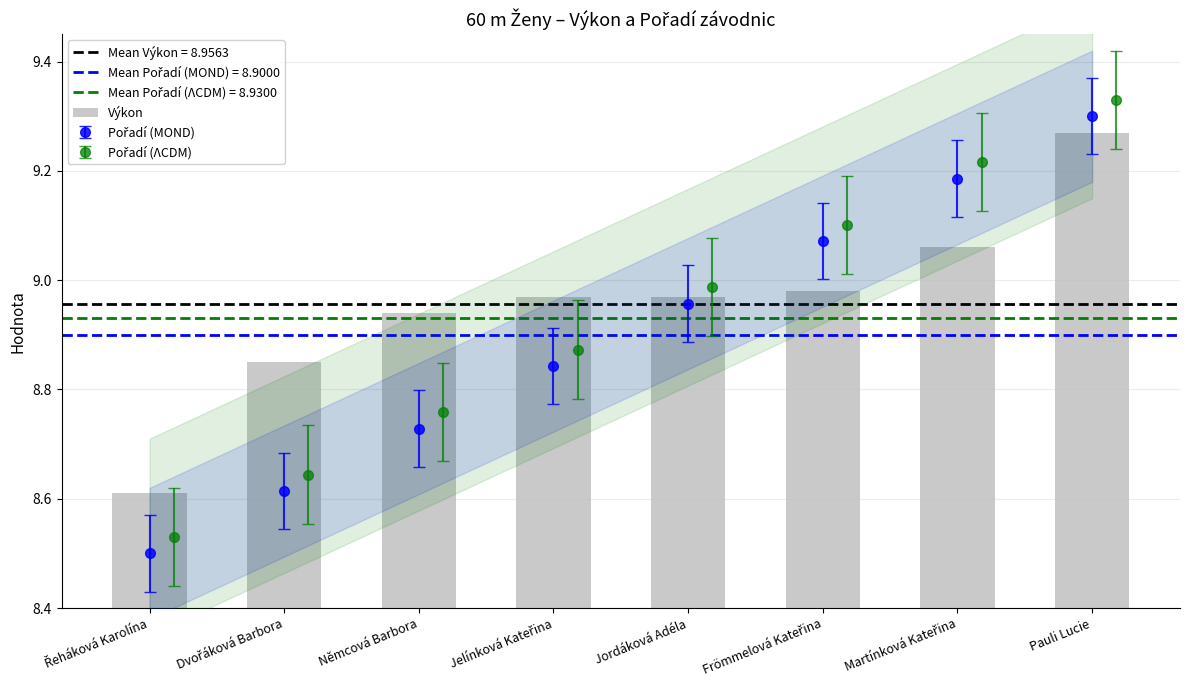

Read the value at Řeháková Karolína.

8.6